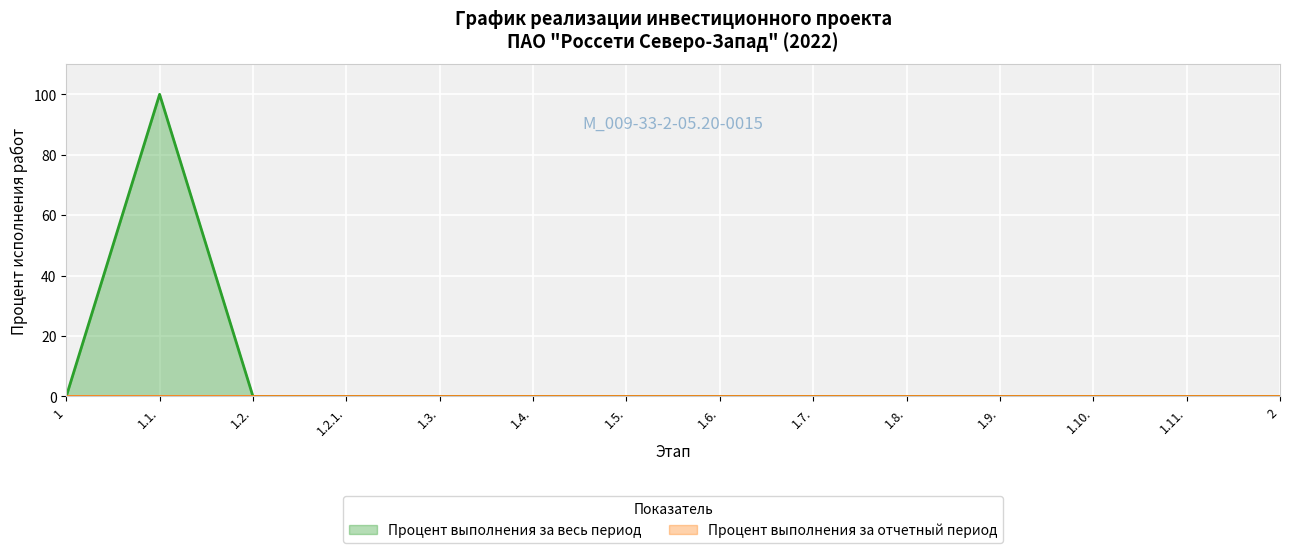

What position from the left is 1.11.?

13